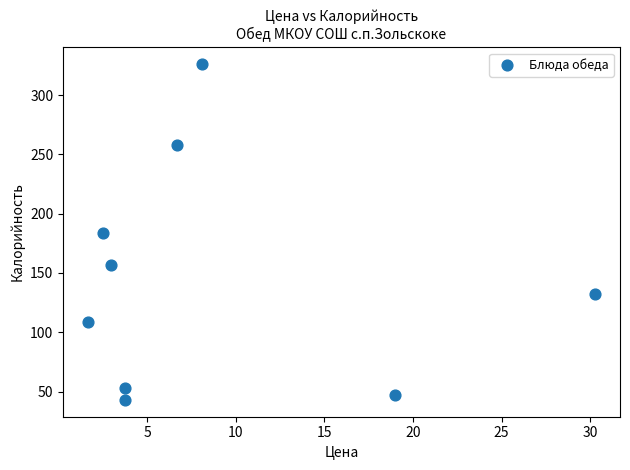

What is the range of Y values (max minus min)?

283